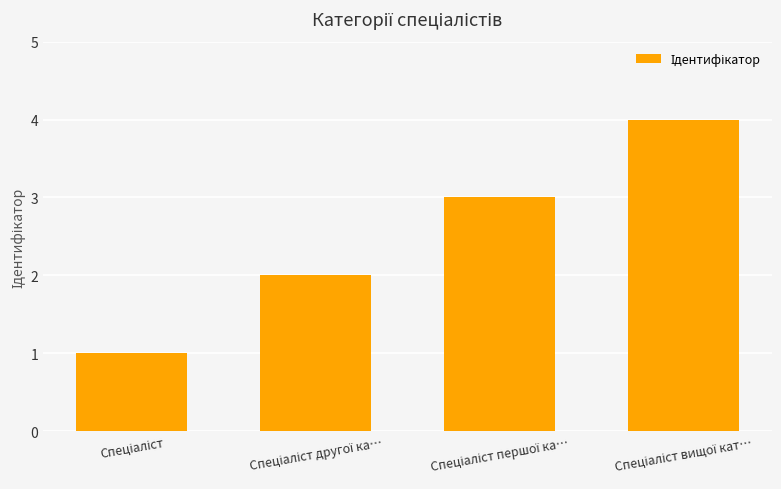

What is the maximum value shown in the chart?

4